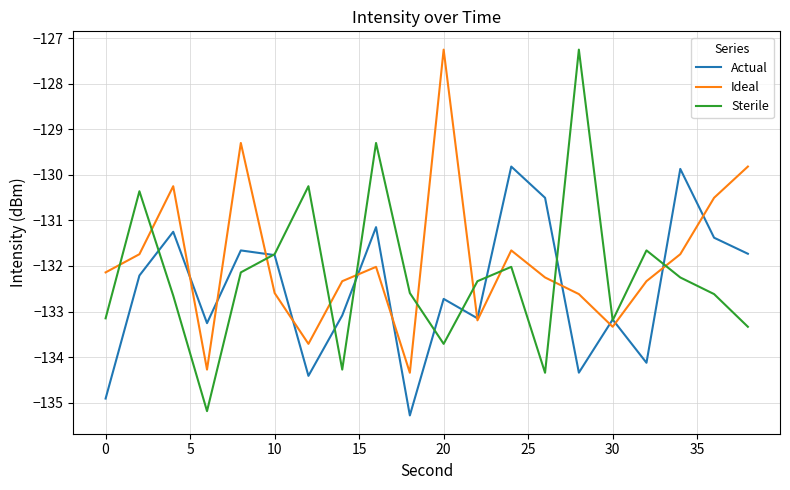

Which series has the widest spread of values?

Sterile